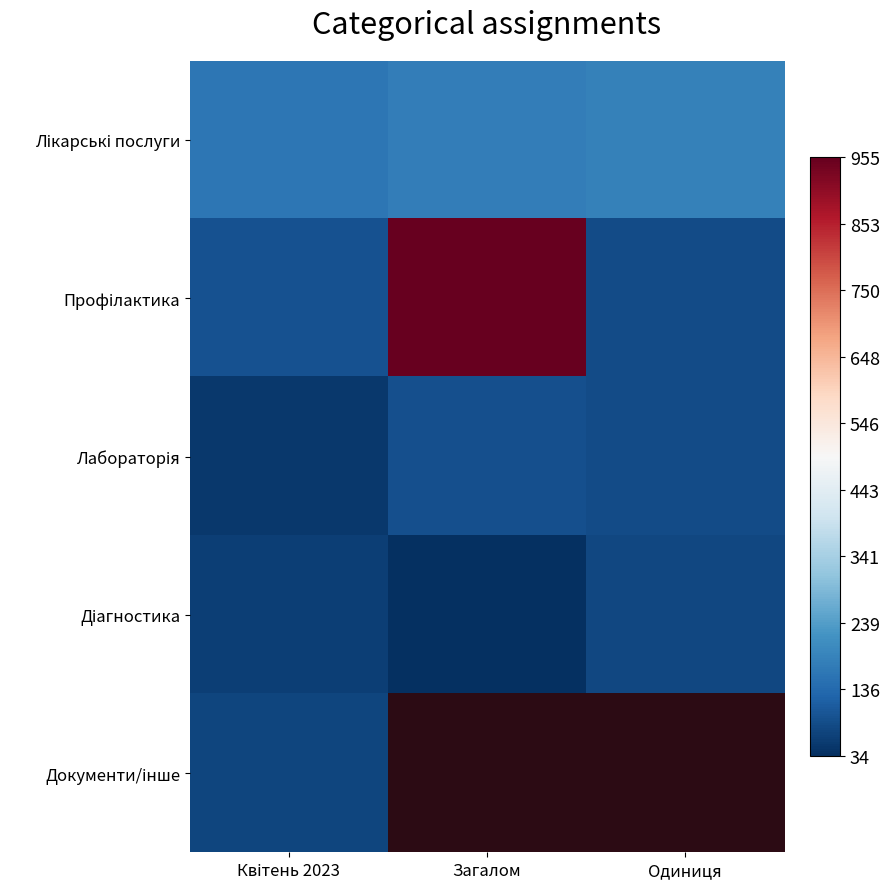

Which category has the lowest value in the Діагностика series?

Загалом